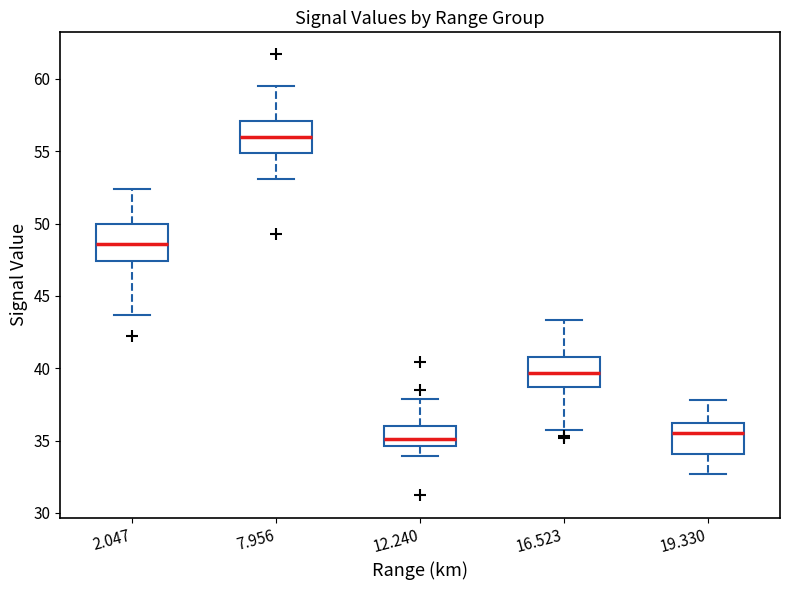

Which box's median line is the highest?

7.956